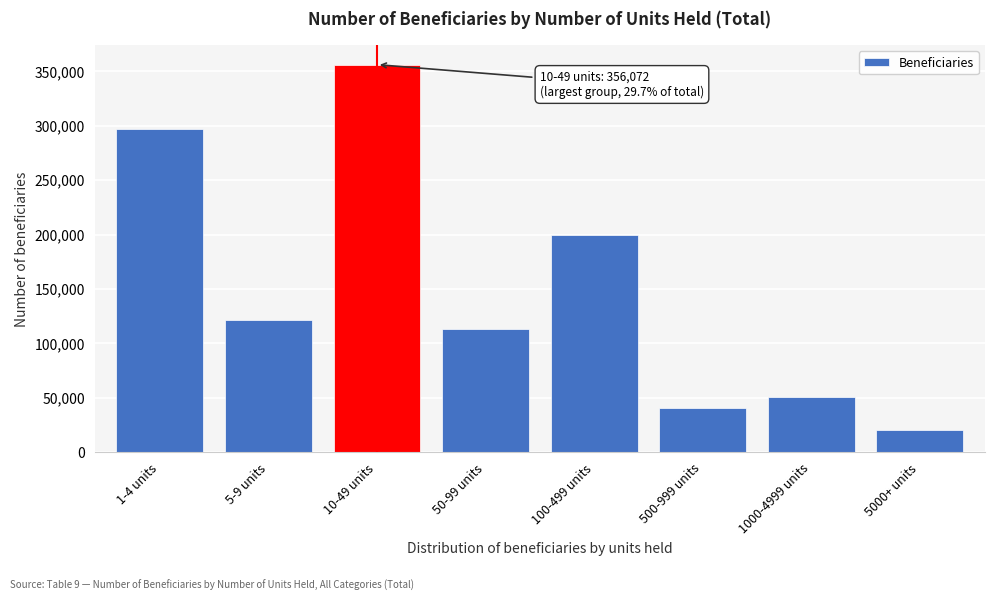

Reading left to right, list all the values displayed in this chart.

297174	121645	356072	113688	199412	41156	50700	20188